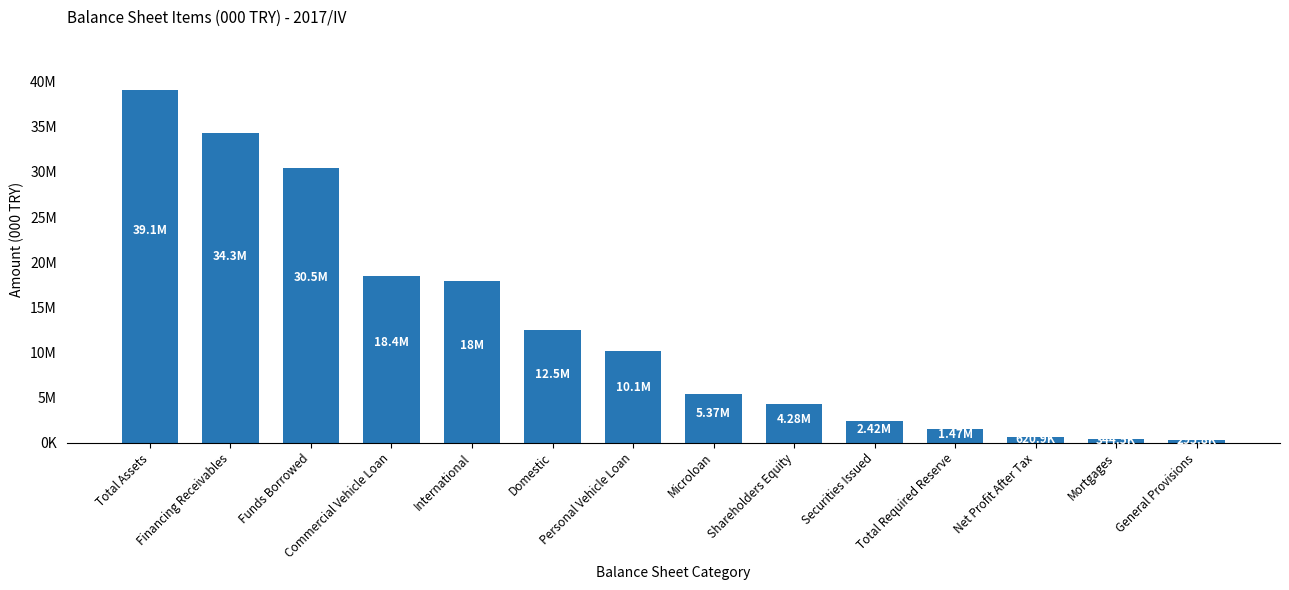

How many bars are there in total?

14